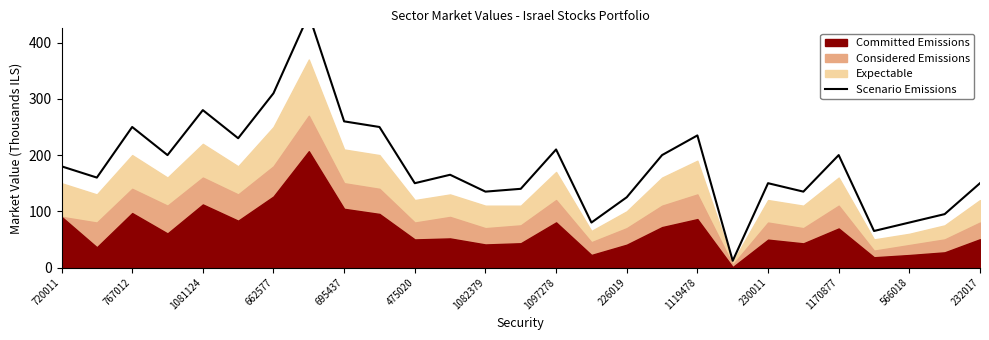

Which has a higher value, 15 or 1081124?

1081124